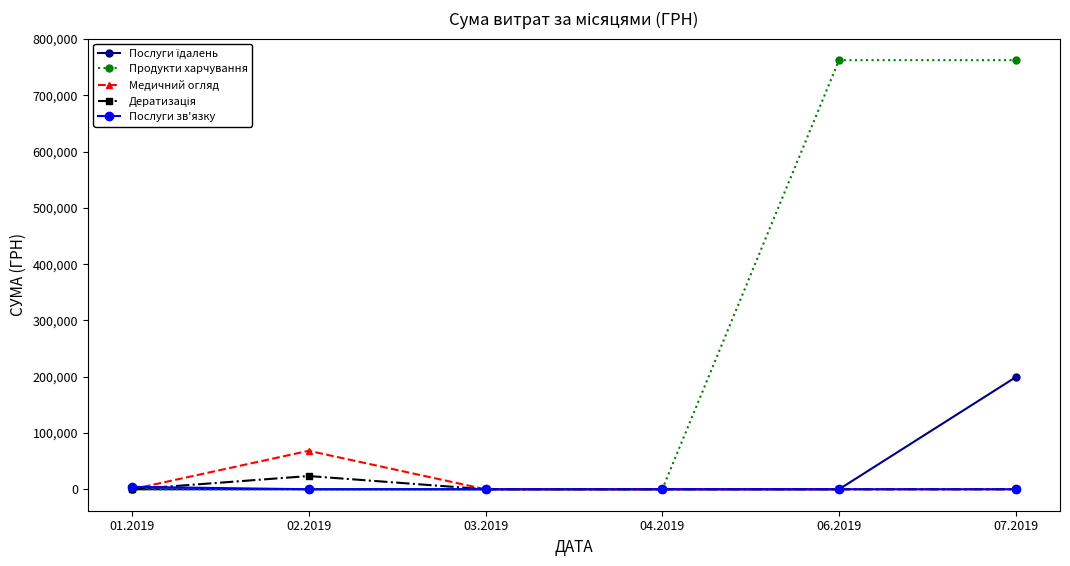

What is the difference between the highest and lowest values at 06.2019?

762537.8